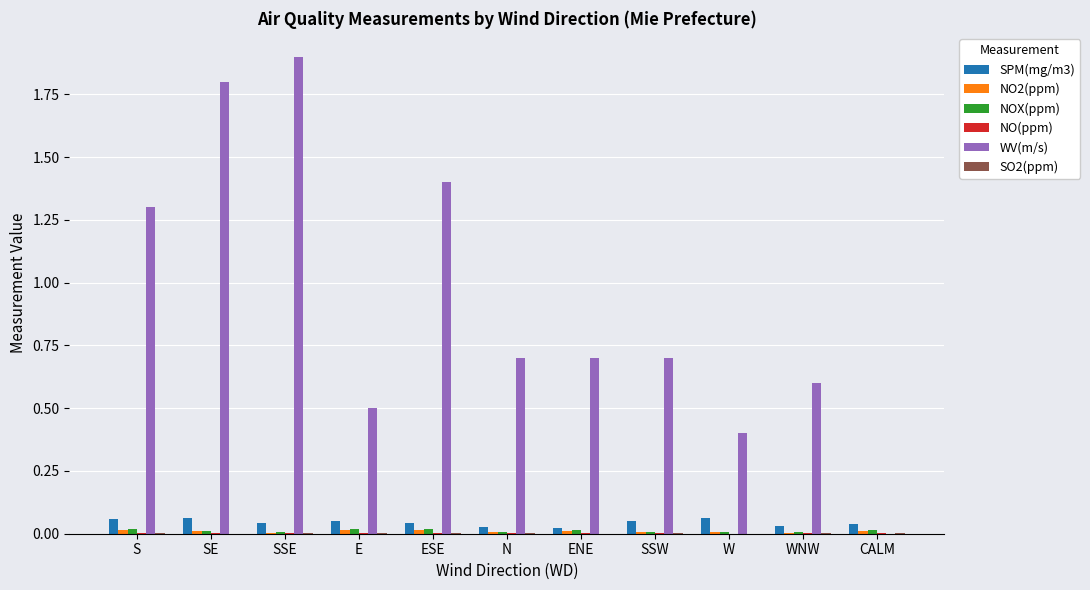

Between S and ENE, which series saw the biggest shift?

WV(m/s)